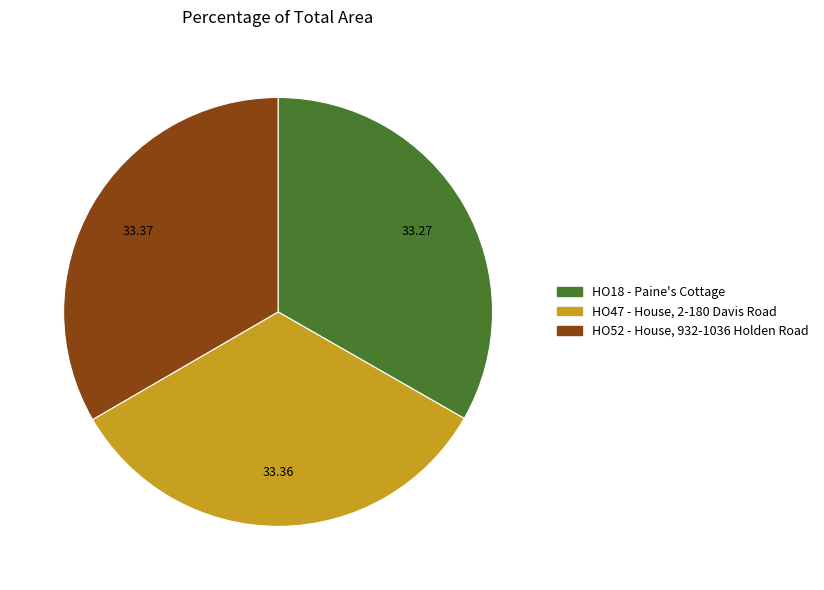

Is the sum of HO52 - House, 932-1036 Holden Road and HO18 - Paine's Cottage greater than half?

Yes